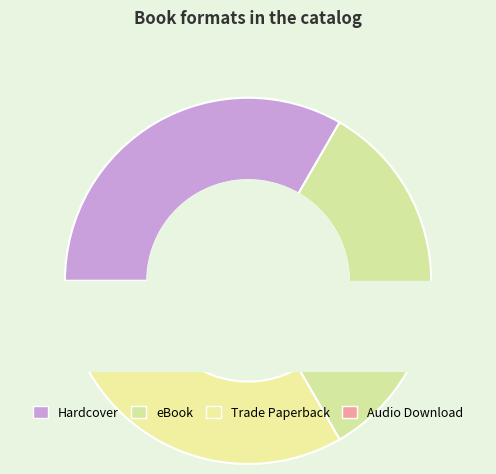

Combined, what portion of the pie is Hardcover and Trade Paperback?

61.7%